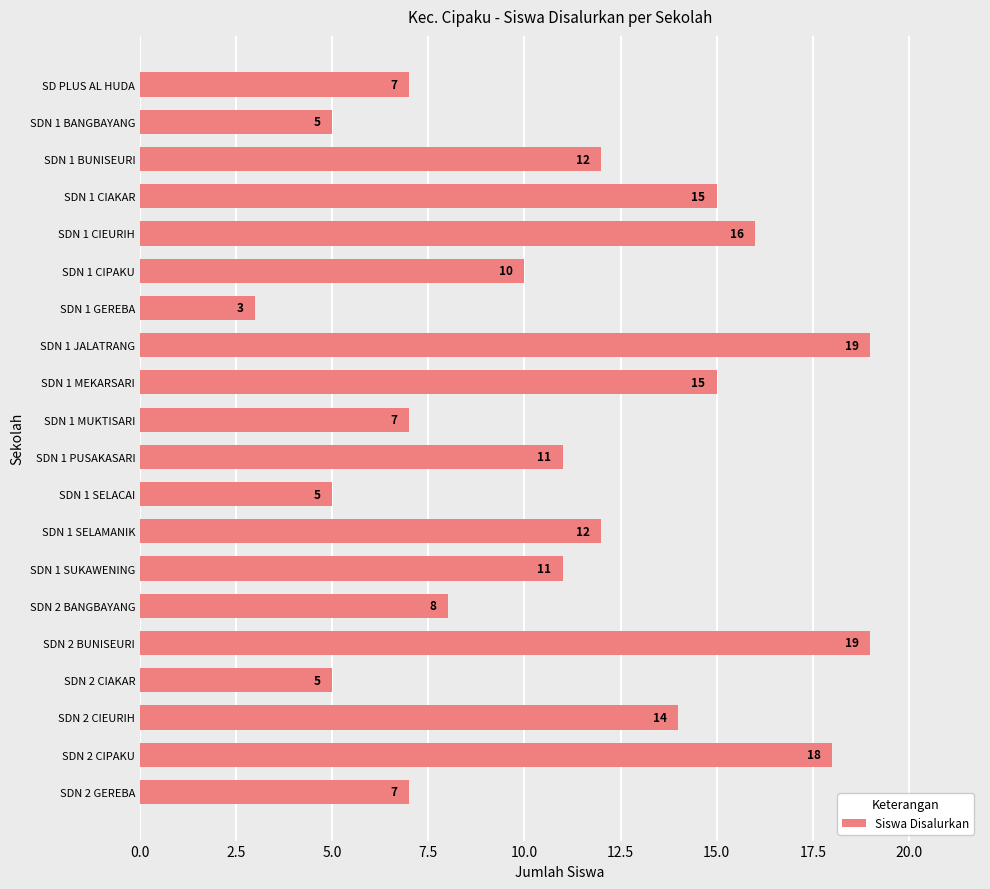

Reading top to bottom, what are all the values shown in this chart?

7	5	12	15	16	10	3	19	15	7	11	5	12	11	8	19	5	14	18	7